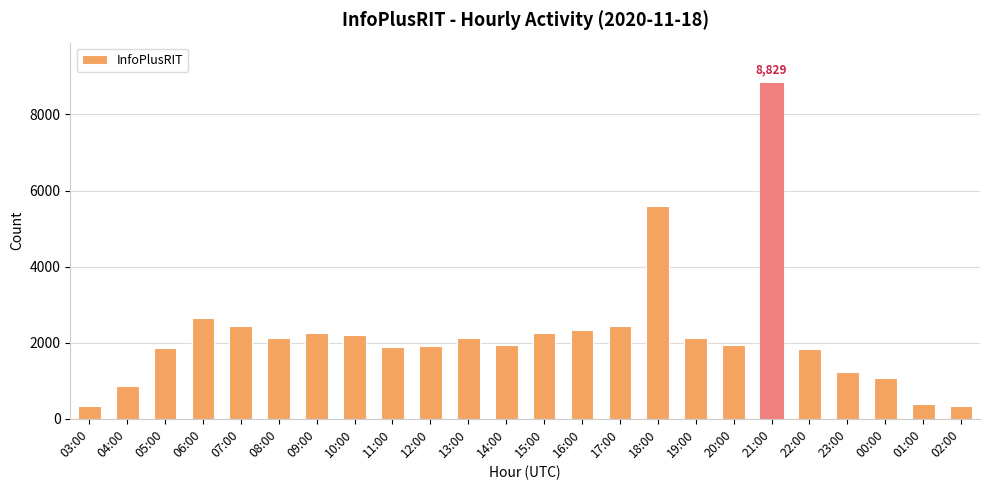

Which has a higher value, 22:00 or 09:00?

09:00